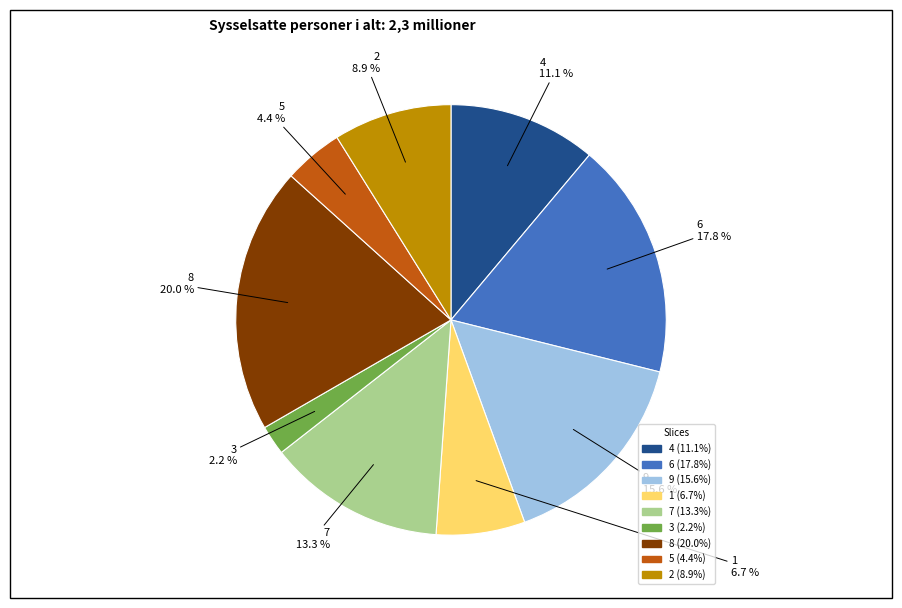

Does 4 account for over 50% of the chart?

No